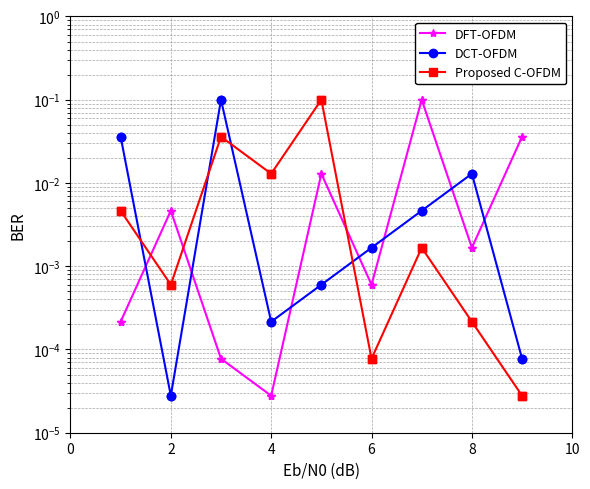

Reading left to right, transcribe all the data shown in this chart.

DFT-OFDM: 0.0	0.0	0.0	0.0	0.0	0.0	0.0	0.0	0.0	0.0	0.0	0.0	0.1	0.1	0.0	0.0	0.0	0.0
DCT-OFDM: 0.0	0.0	0.0	0.0	0.1	0.1	0.0	0.0	0.0	0.0	0.0	0.0	0.0	0.0	0.0	0.0	0.0	0.0
Proposed C-OFDM: 0.0	0.0	0.0	0.0	0.0	0.0	0.0	0.0	0.1	0.1	0.0	0.0	0.0	0.0	0.0	0.0	0.0	0.0